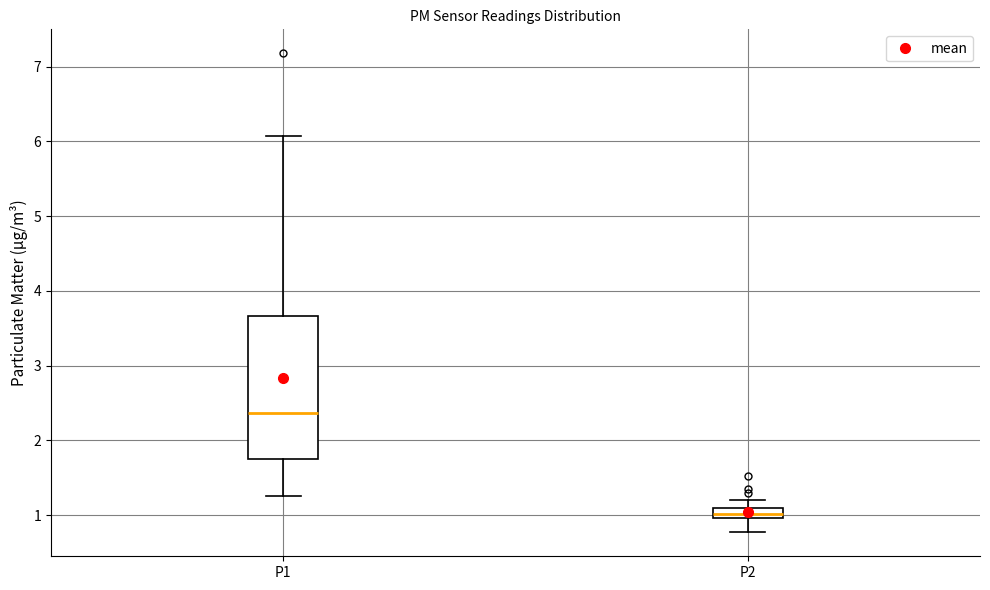

Which box's median line is the highest?

P1